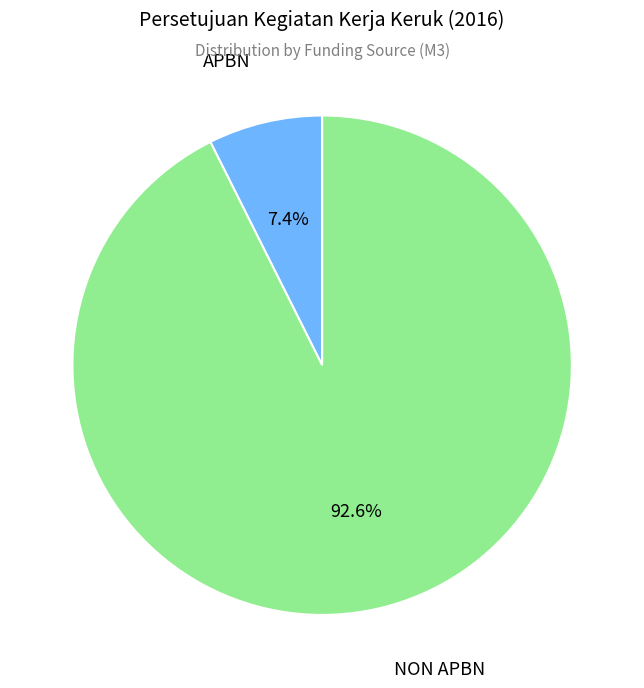

Does any single category account for the majority?

Yes